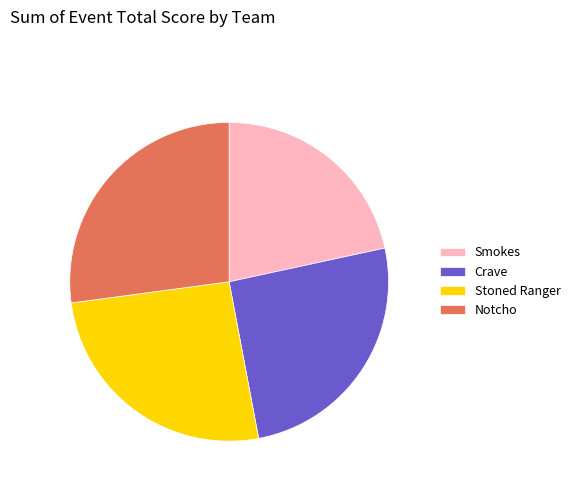

Which has a higher value, Stoned Ranger or Notcho?

Notcho